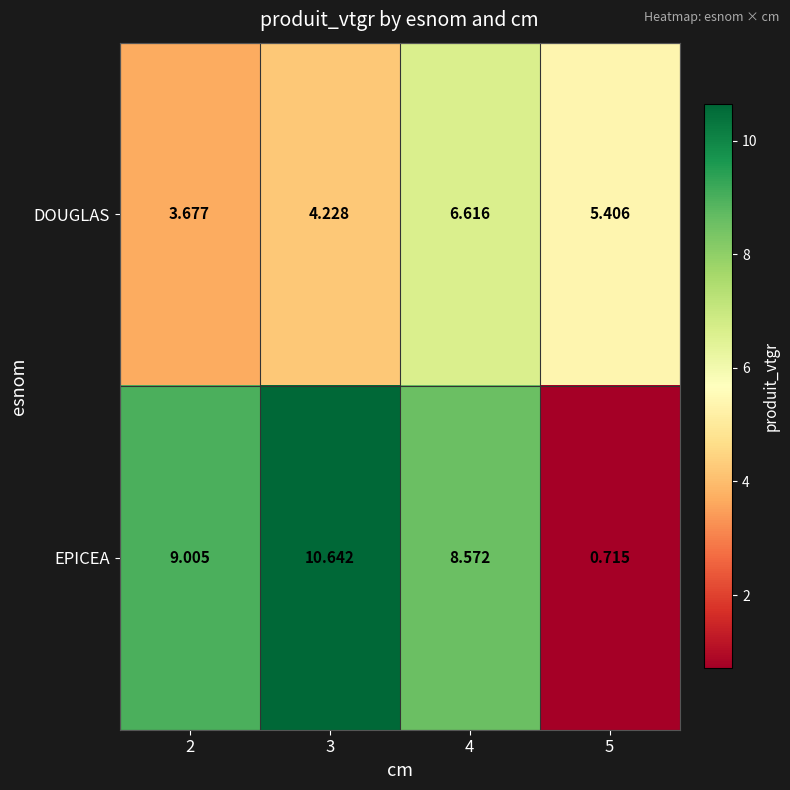

Is the value of DOUGLAS at 5 greater than the value of EPICEA at 4?

No